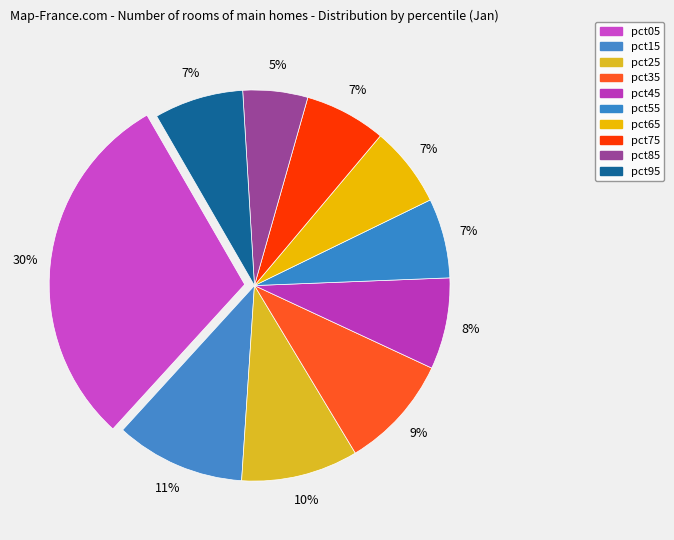

Is it true that pct85 is 18% of the pie?

False